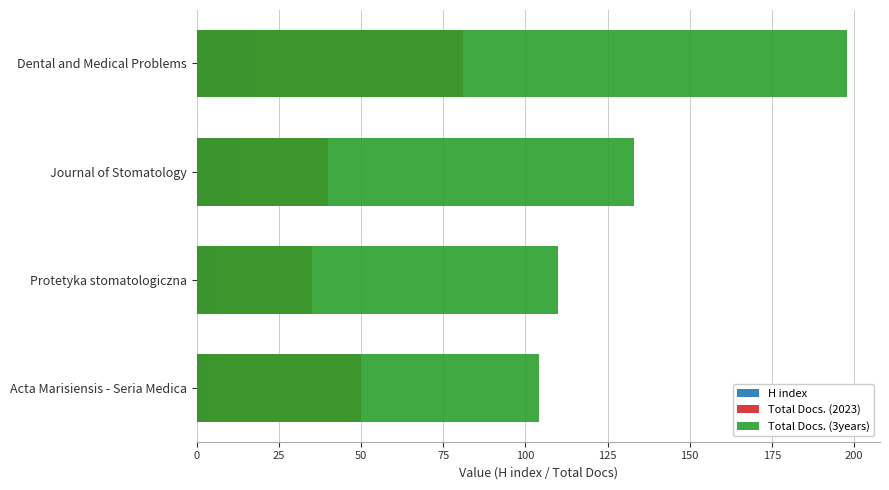

Rank the series by their maximum value, from lowest to highest.

H index, Total Docs. (2023), Total Docs. (3years)